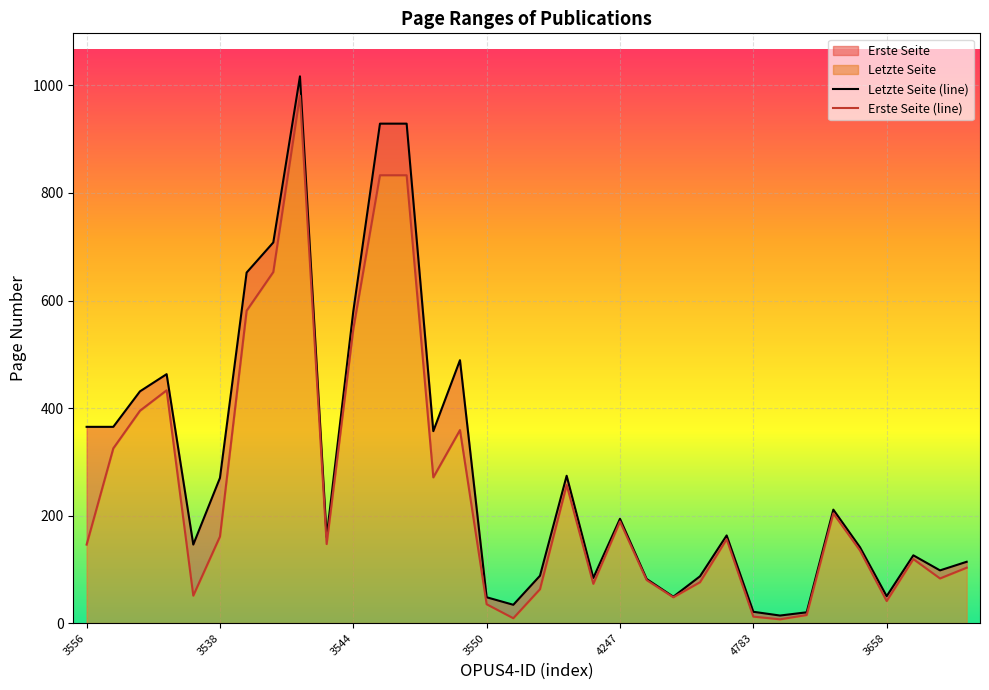

Which series changed the most between 21 and 24?

Letzte Seite (line)